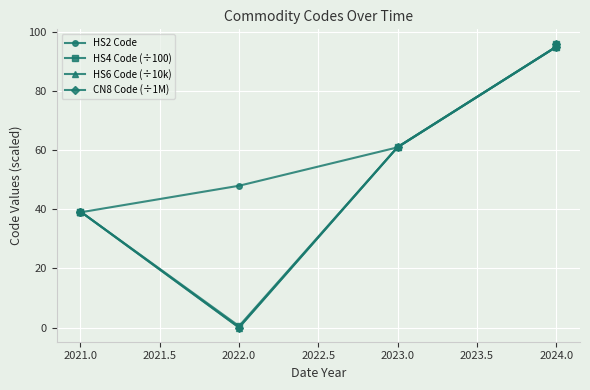

How many times do HS2 Code and HS4 Code (÷100) cross each other?

2